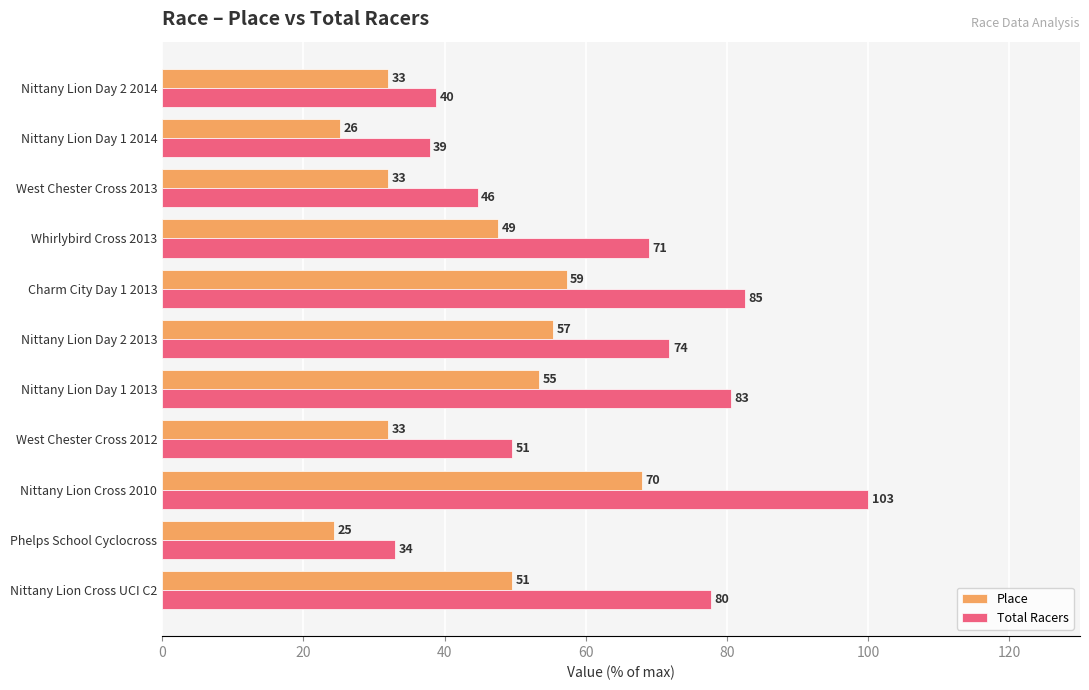

What are all the series names shown in the legend?

Place, Total Racers